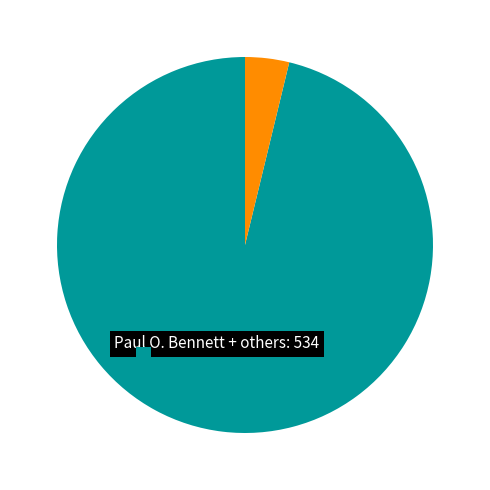

Is Pearl Long Bowlin the majority of the pie?

No